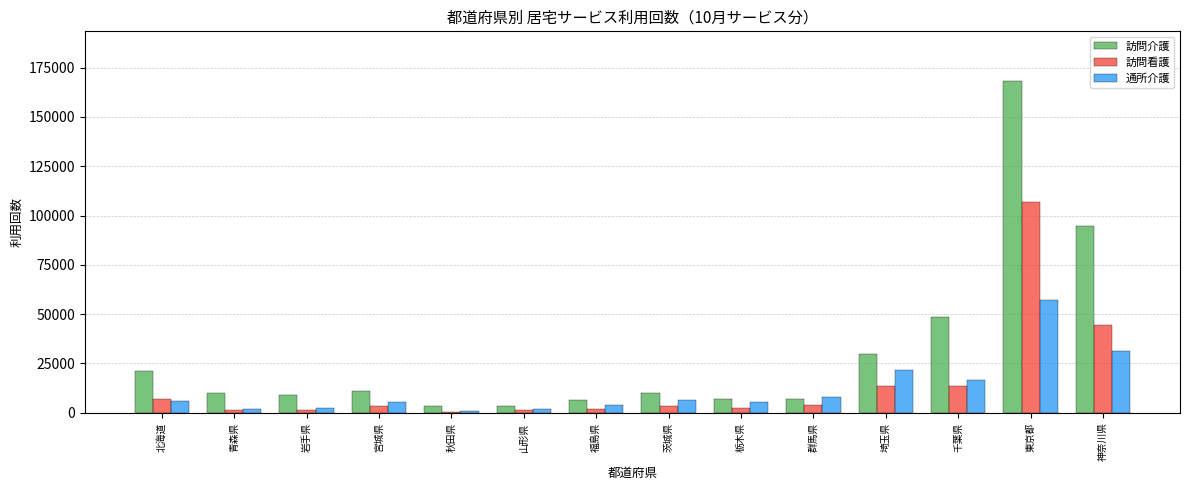

At which category is the sum across all series the highest?

東京都